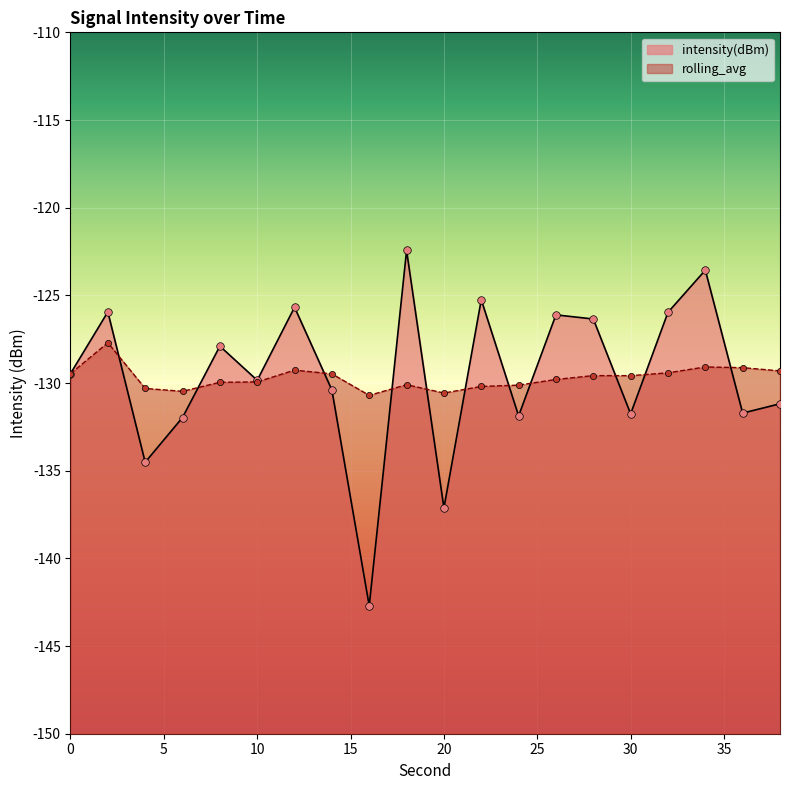

Which series contains the highest Y value?

intensity(dBm)